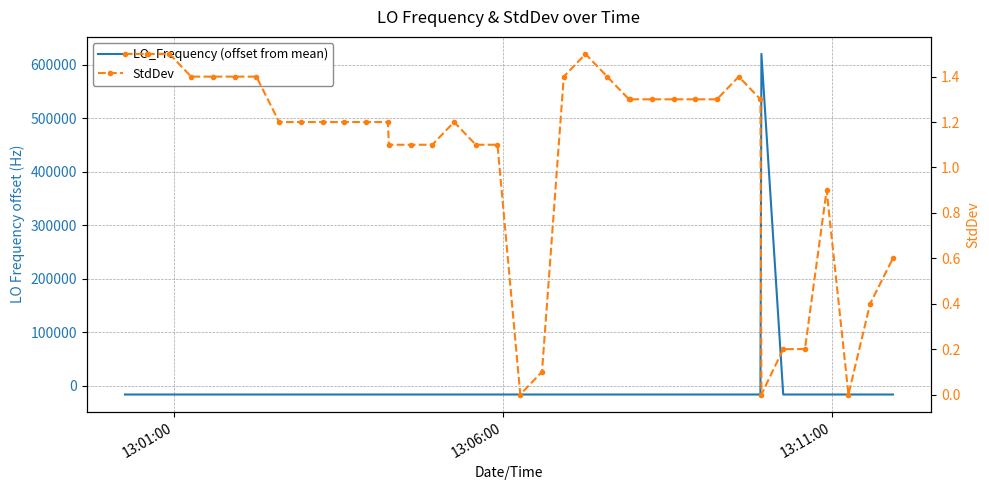

What is the lowest value of the LO_Frequency (offset from mean) series?

-15895.9